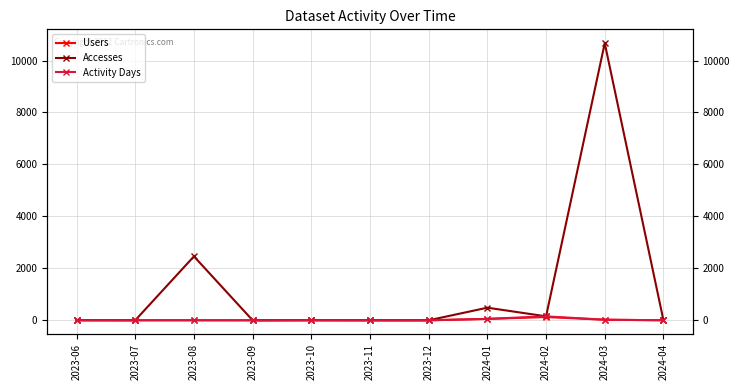

Where is Users nearest to the value 63?

2024-01